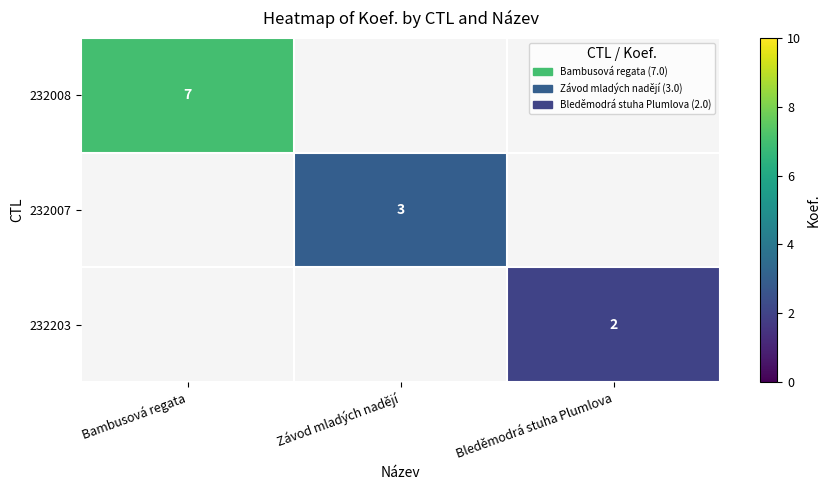

True or false: 232008 has a value of 7 at Bambusová regata.

True